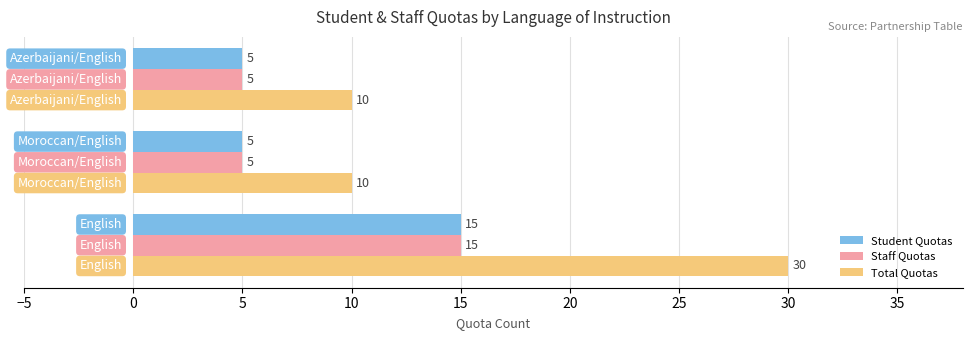

What is the difference between the maximum and minimum values in the Student Quotas series?

10